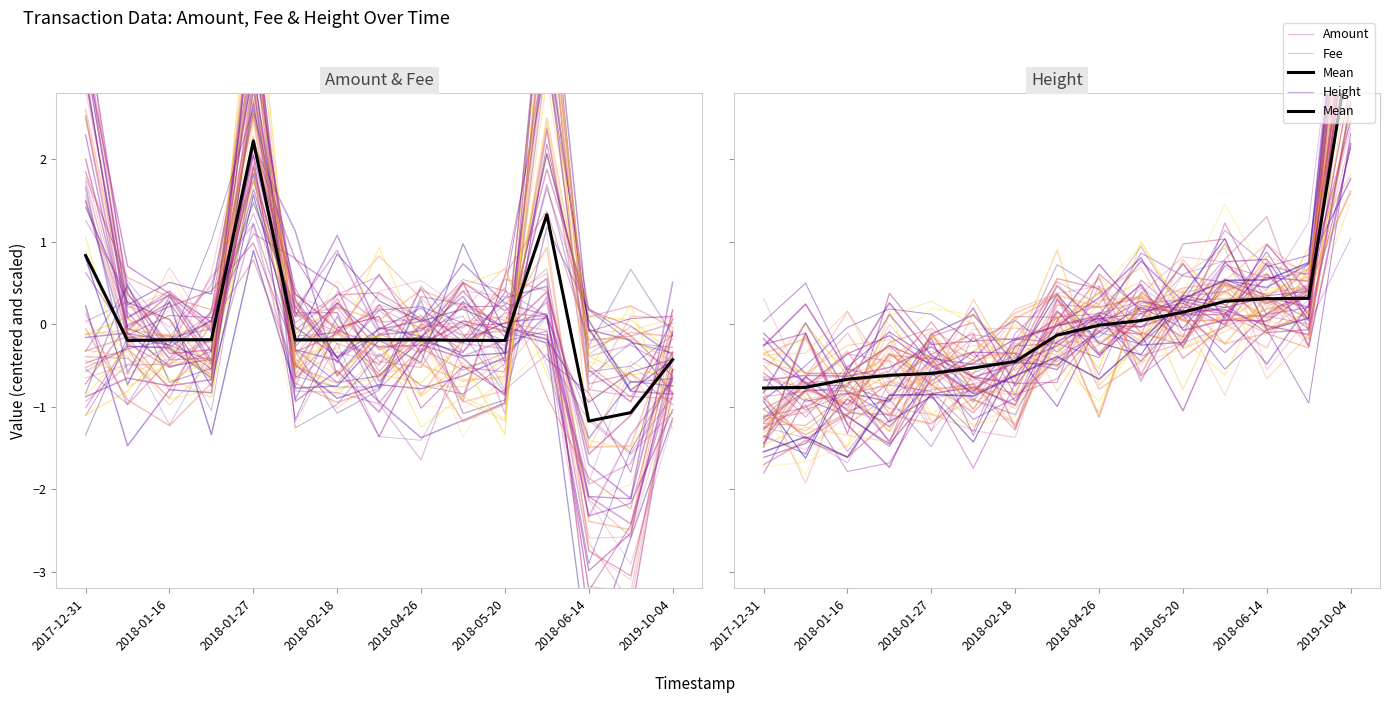

At 2019-10-04, list the series in order from smallest to largest.

Amount, Height, Fee, Mean